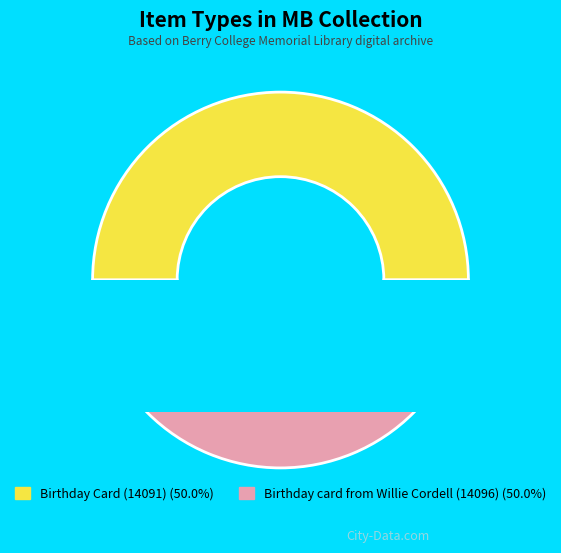

Which category has the biggest portion of the pie?

Birthday card from Willie Cordell (14096)